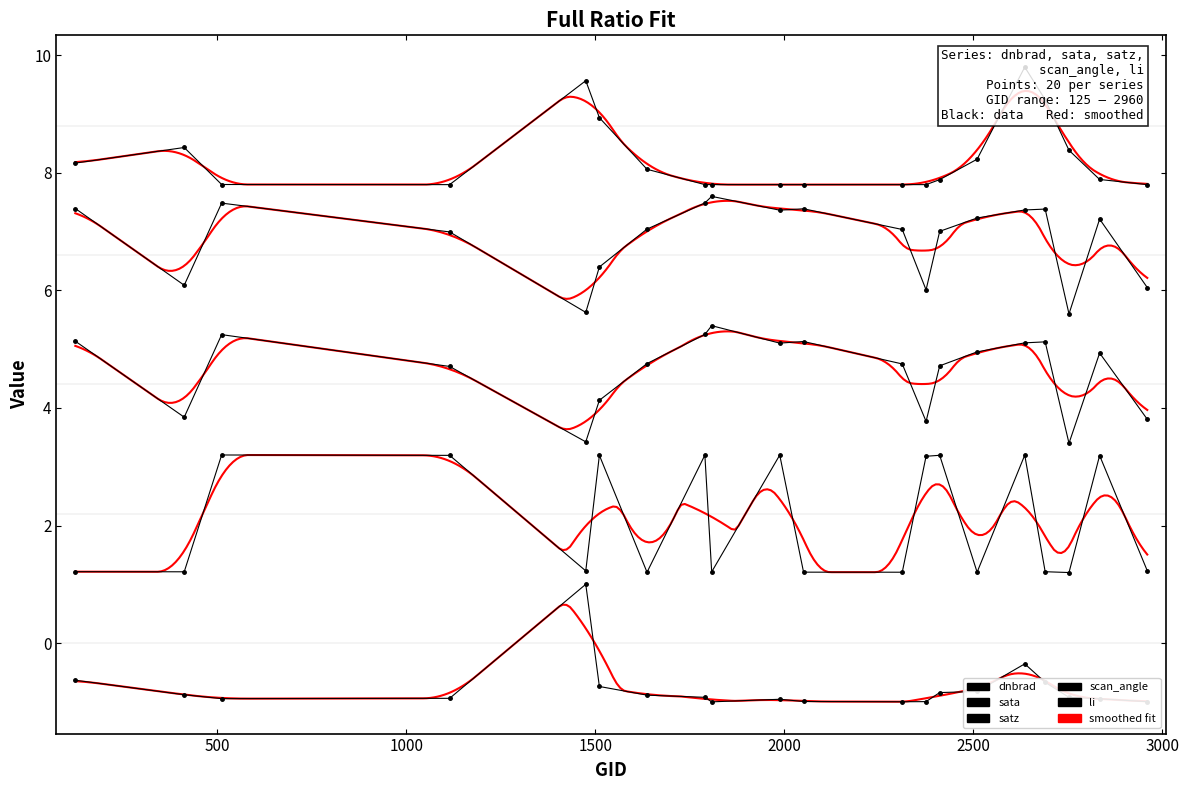

Does the chart have visible grid lines?

No